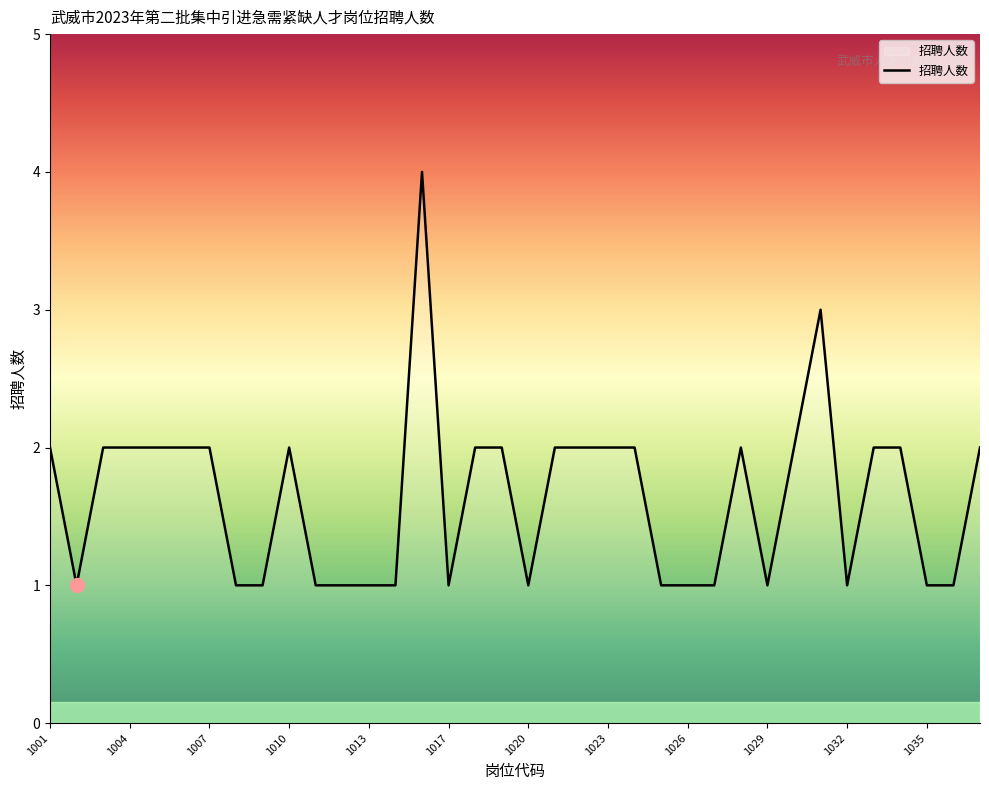

What is the difference between the maximum and minimum values?

3